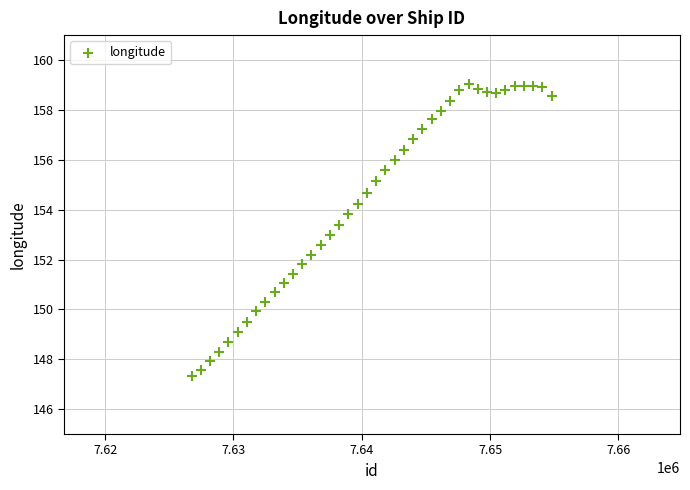

What is the range of Y values (max minus min)?

11.7